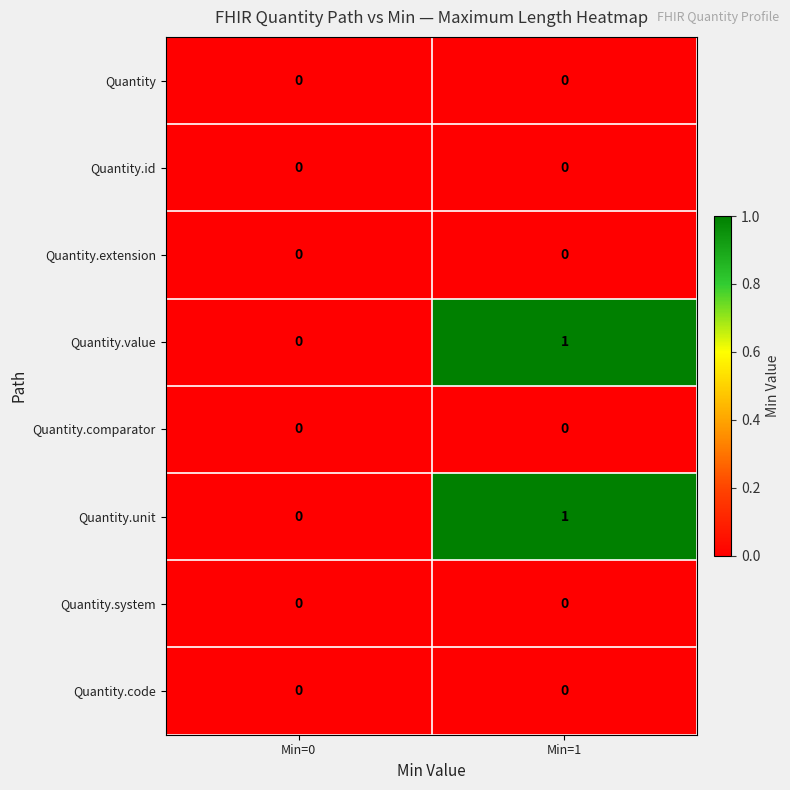

At which label is Quantity.unit closest to 0?

Min=0